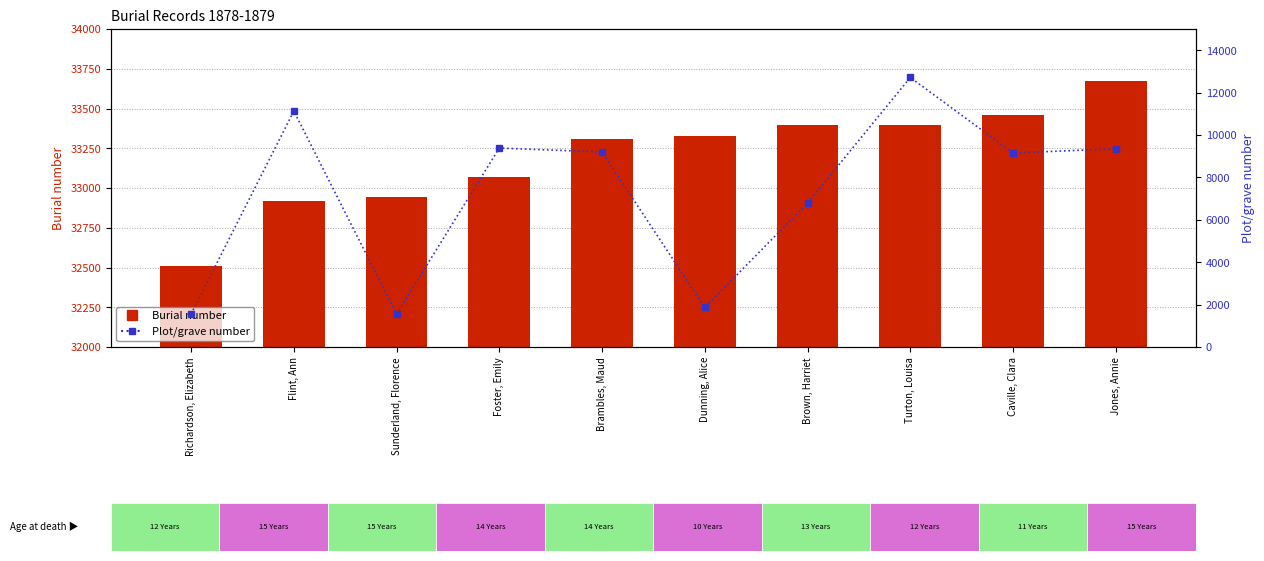

Rank the series by their average value, from highest to lowest.

Burial number, Plot/grave number